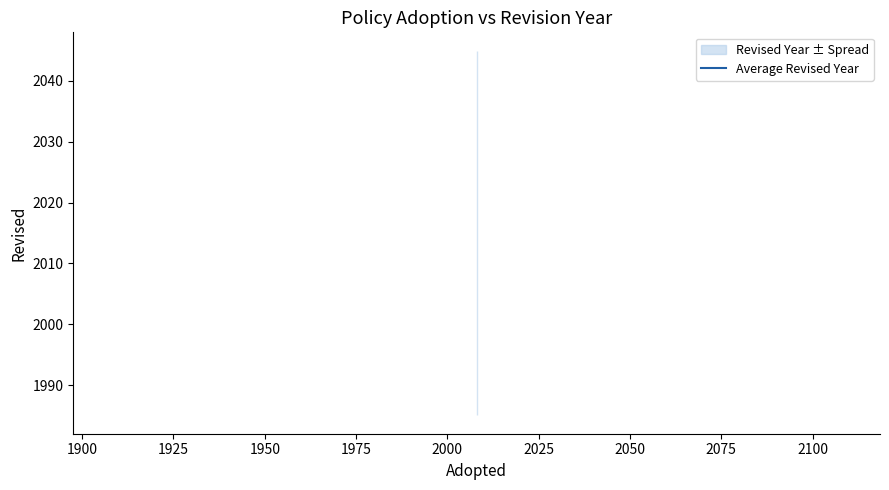

Reading right to left, transcribe all the data shown in this chart.

2021	2008	2008	2008